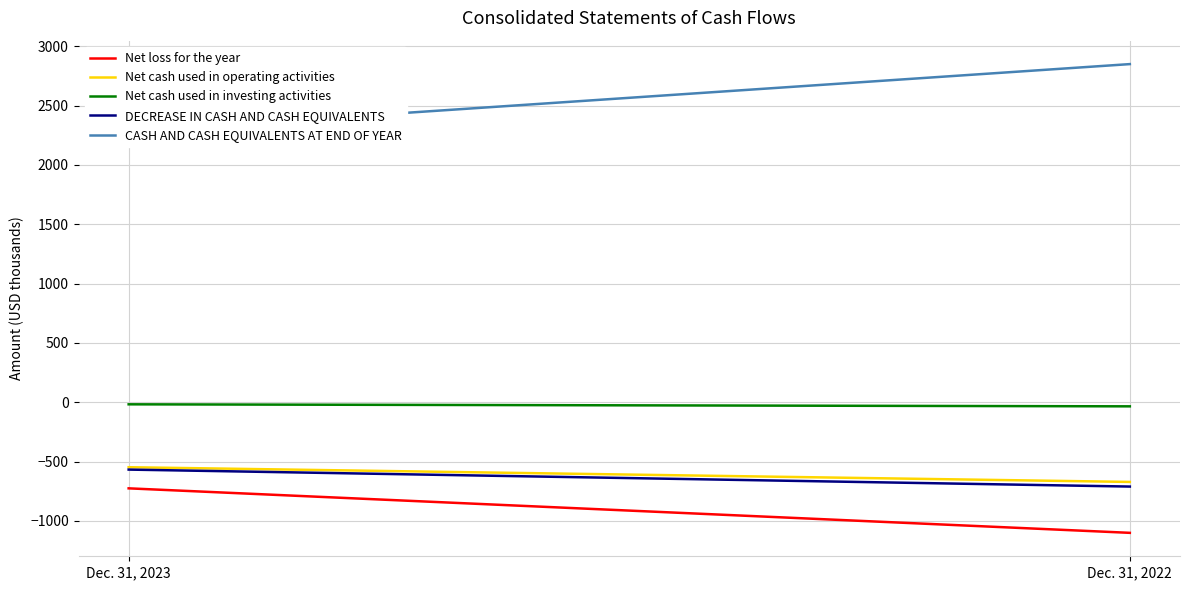

Which category has the lowest value across all series?

Dec. 31, 2022